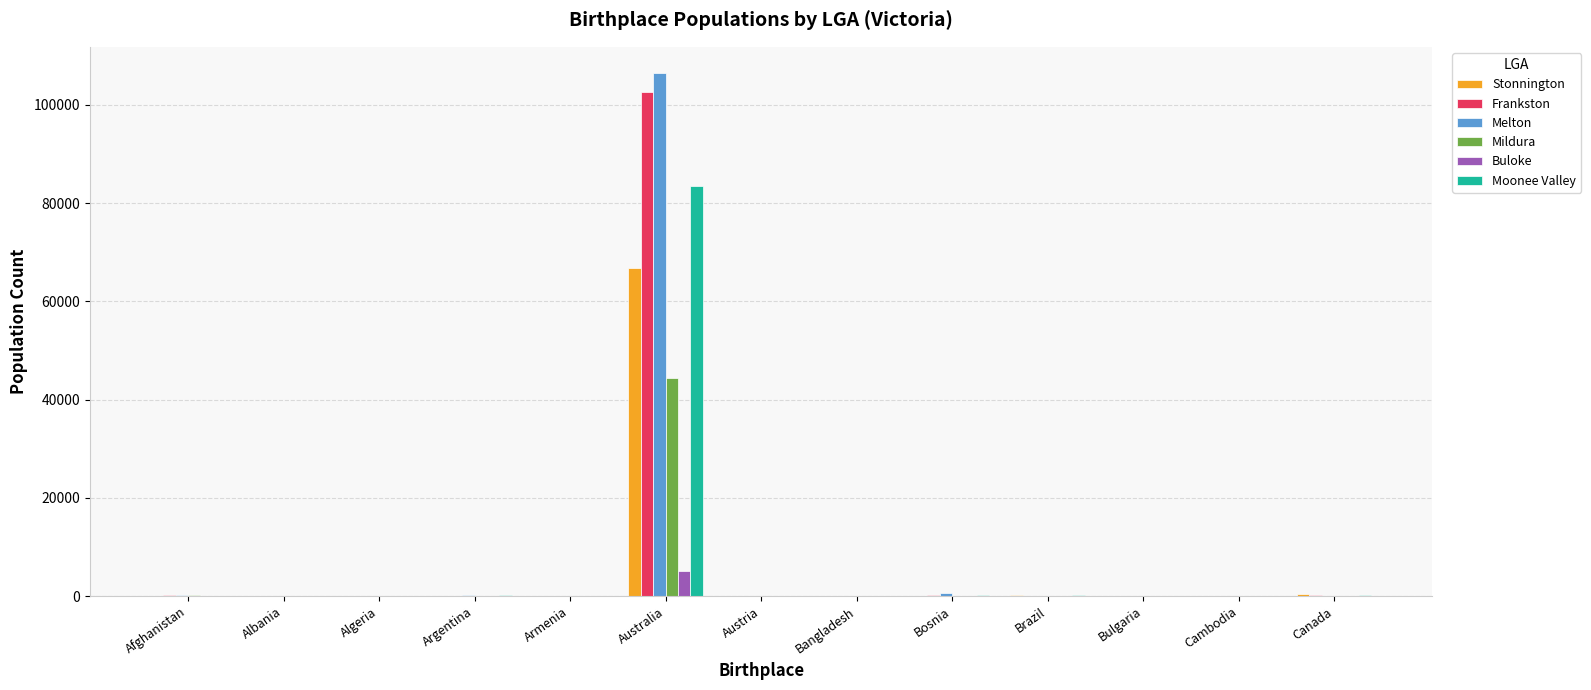

What is the highest value of the Moonee Valley series?

83422